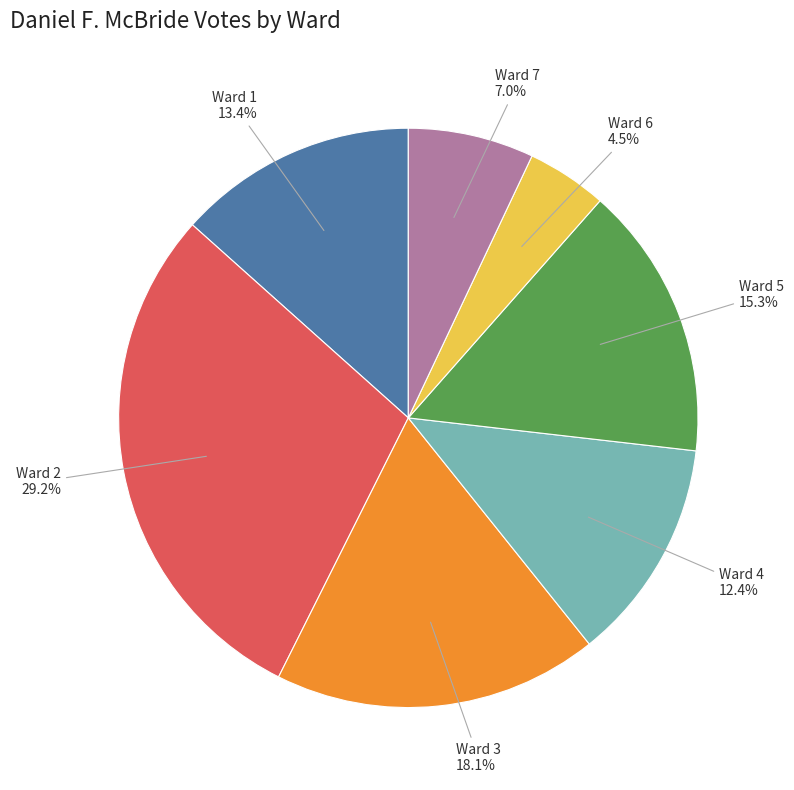

Is there a majority slice in this chart?

No